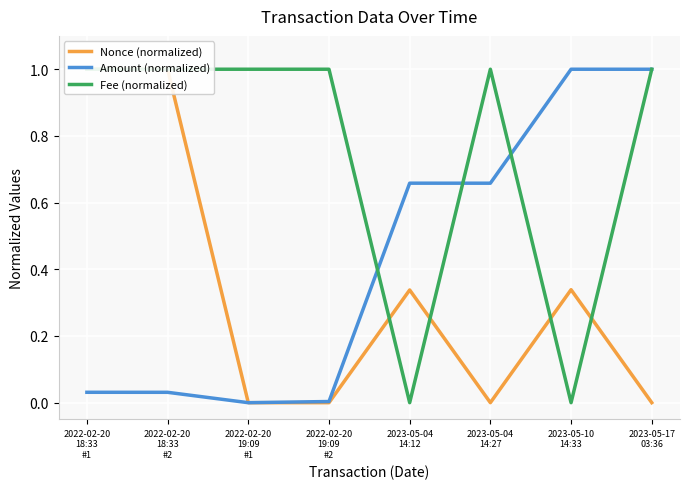

Reading left to right, transcribe all the data shown in this chart.

Nonce (normalized): 1.0	1.0	0.0	0.0	0.3	0.0	0.3	0.0
Amount (normalized): 0.0	0.0	0.0	0.0	0.7	0.7	1.0	1.0
Fee (normalized): 1.0	1.0	1.0	1.0	0.0	1.0	0.0	1.0